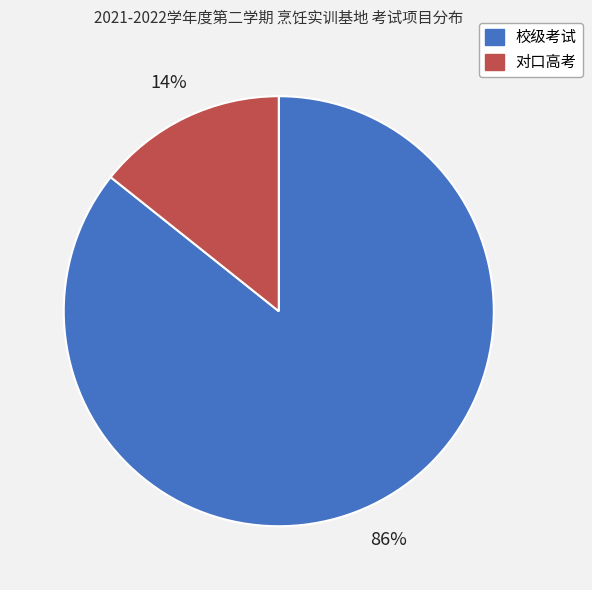

Between 校级考试 and 对口高考, which is larger?

校级考试